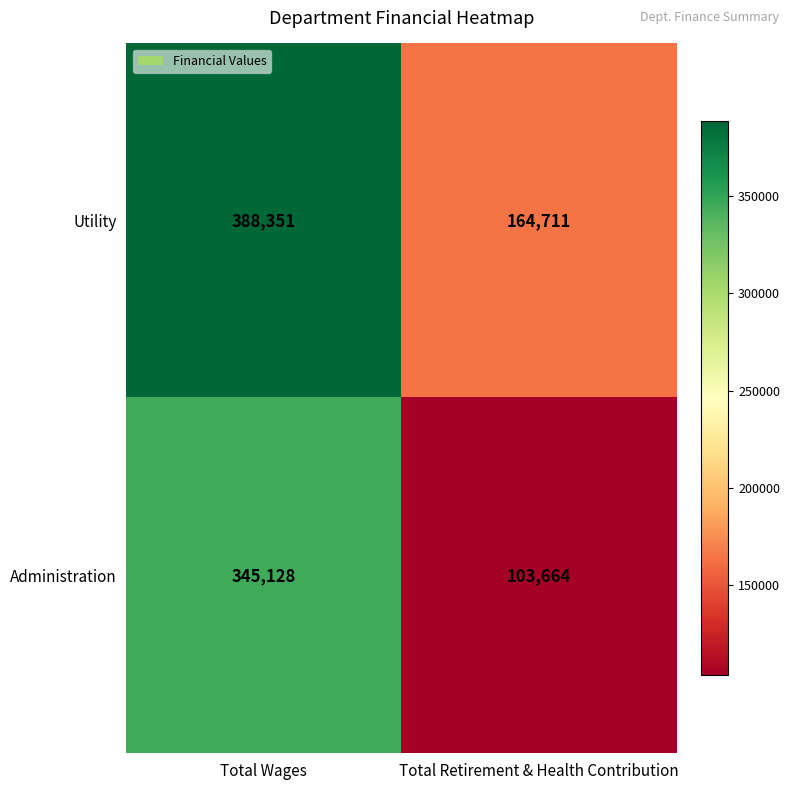

The Utility series shows 53531 at Total Retirement & Health Contribution. True or false?

False